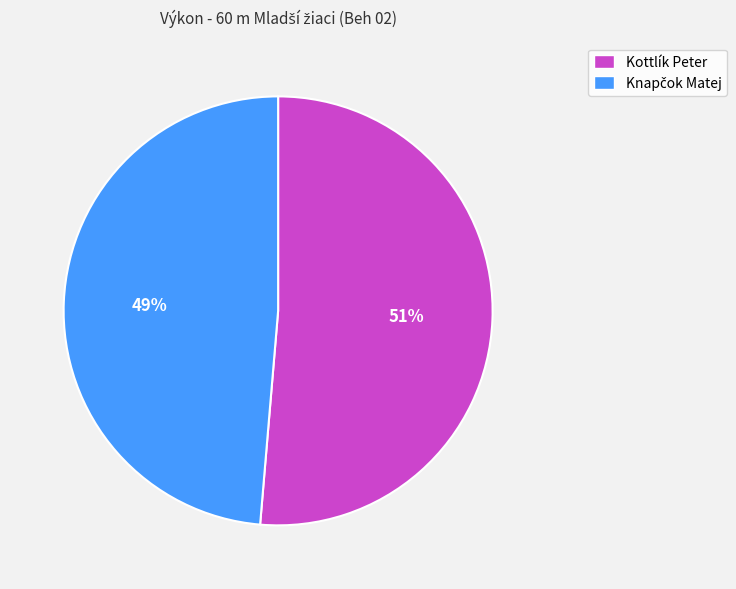

To the nearest percent, what portion does Kottlík Peter represent?

51%